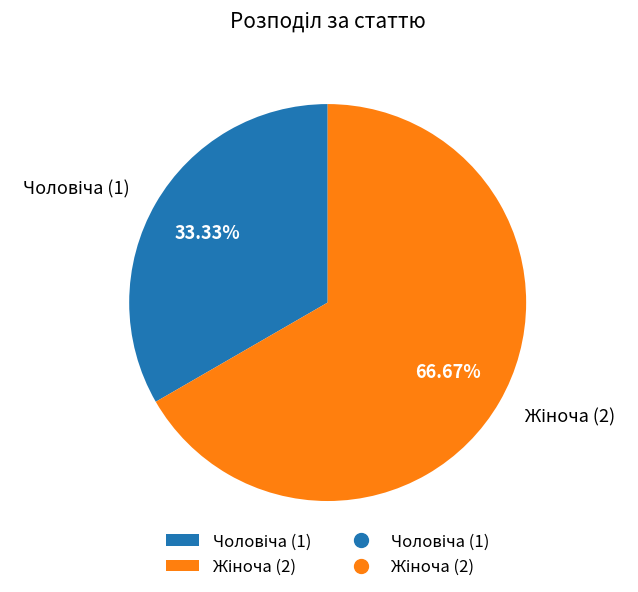

Is there any slice that represents more than half of the pie?

Yes